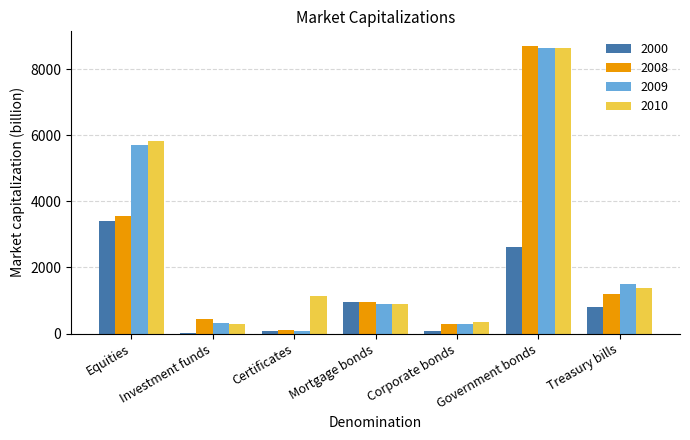

What are all the series names shown in the legend?

2000, 2008, 2009, 2010